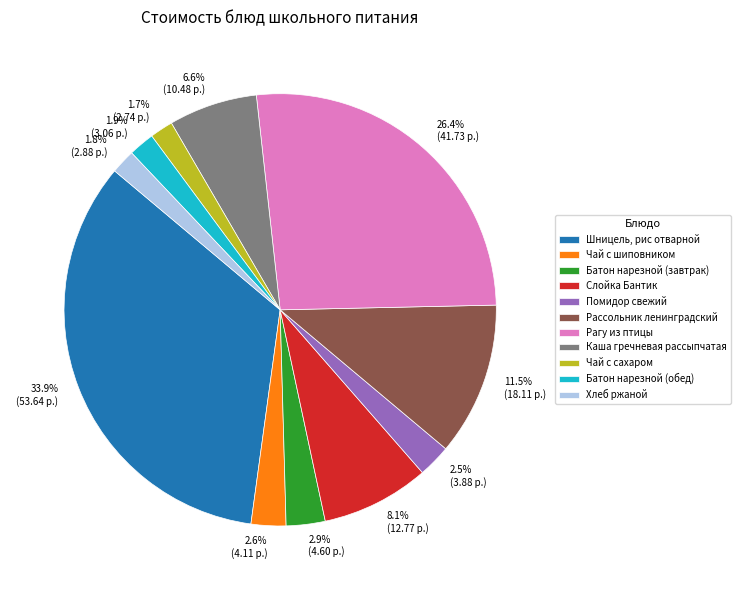

Is Батон нарезной (завтрак) the majority of the pie?

No